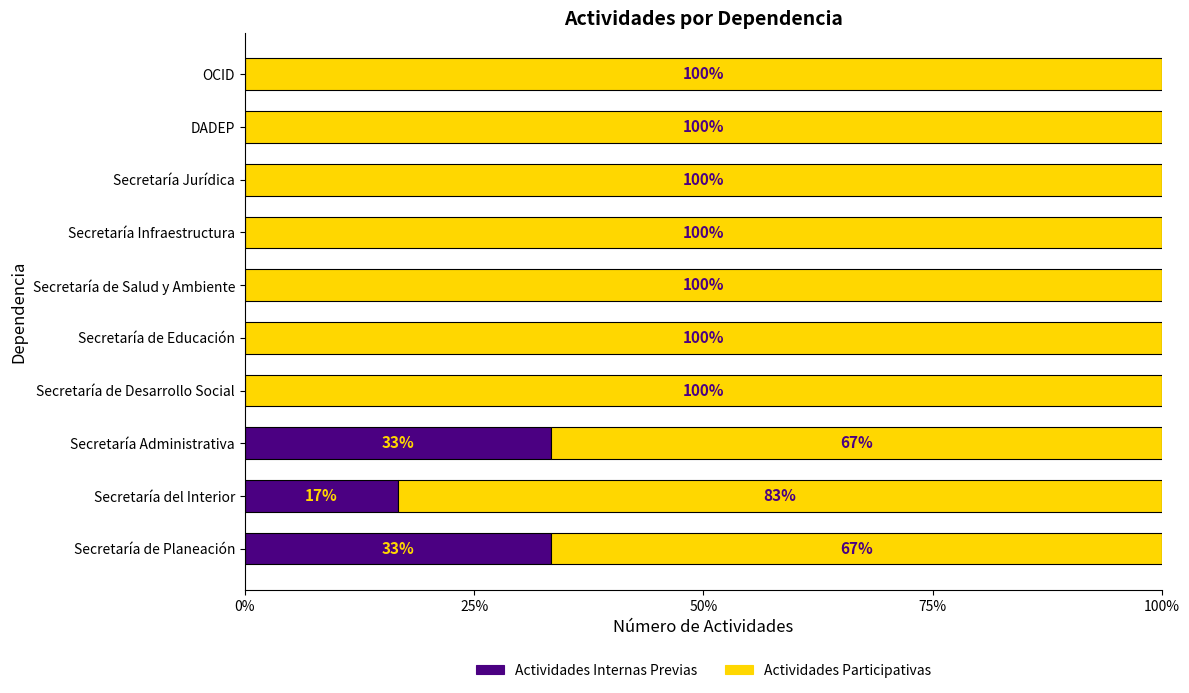

How many distinct data groups are displayed?

2